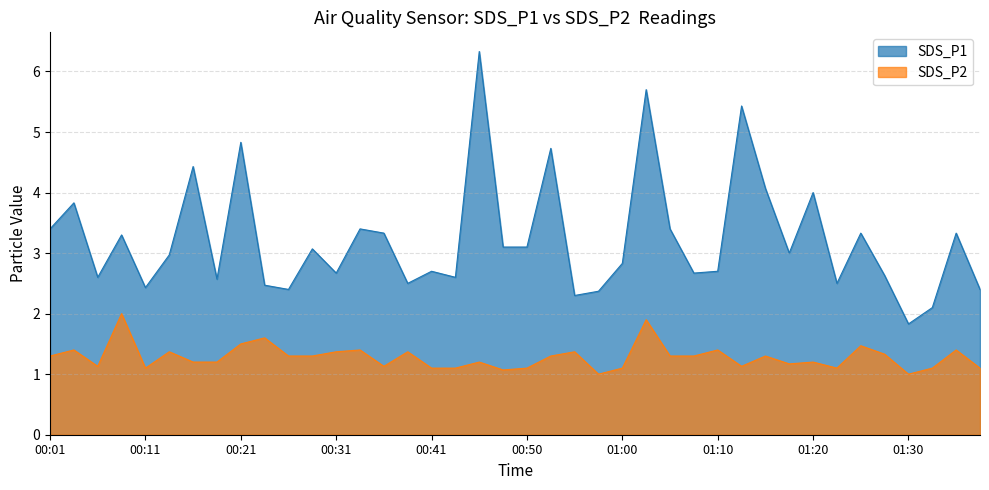

At which label is SDS_P2 closest to 1?

00:58